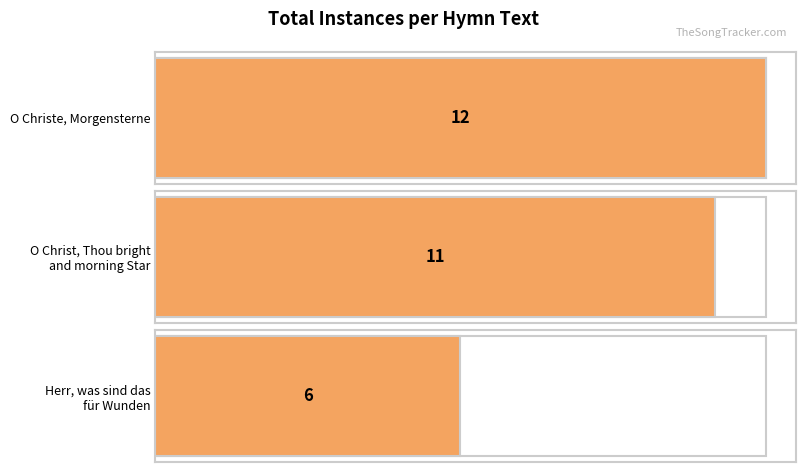

Reading left to right, transcribe all the data shown in this chart.

12	11	6